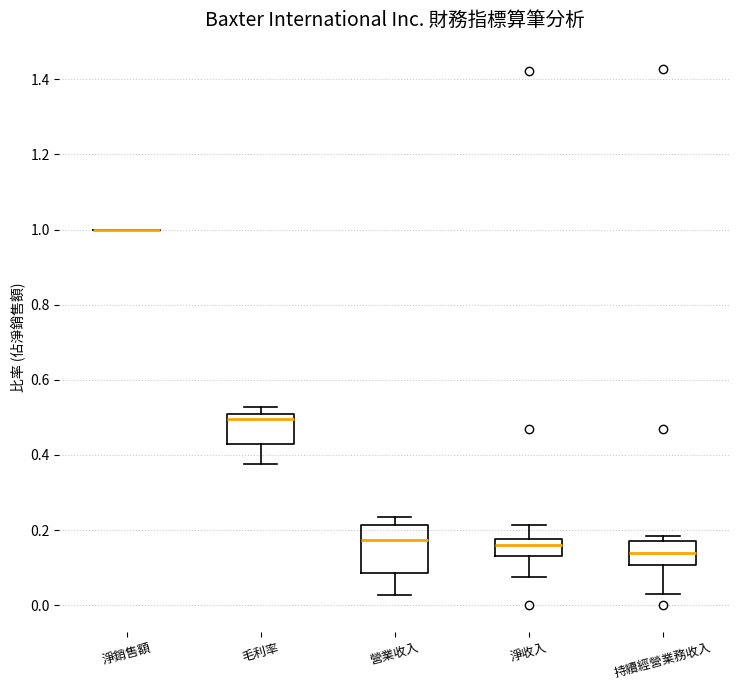

Comparing the boxes themselves (not the whiskers), which one is the tallest?

營業收入